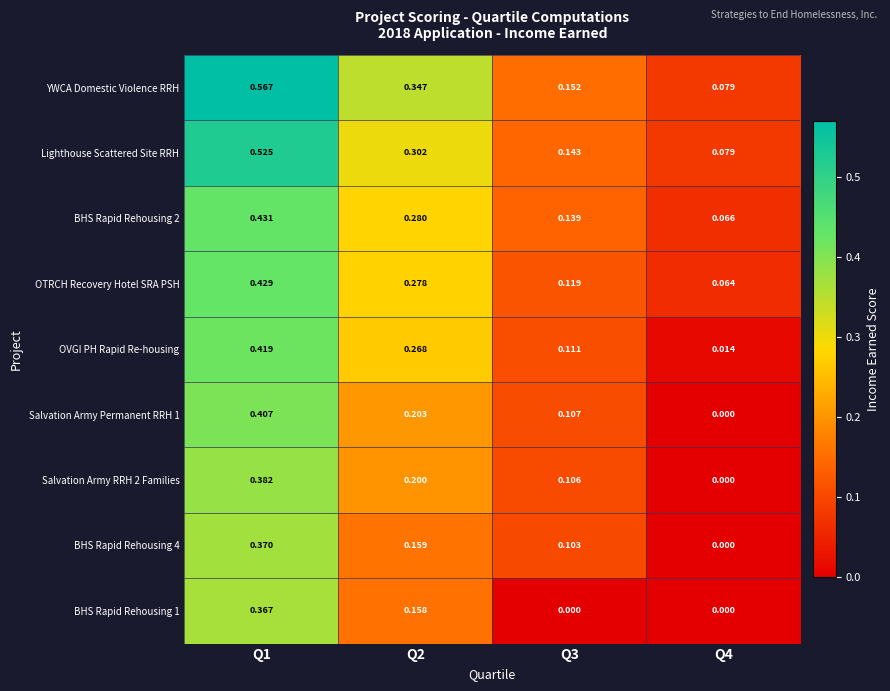

How many categories are shown in the chart?

4